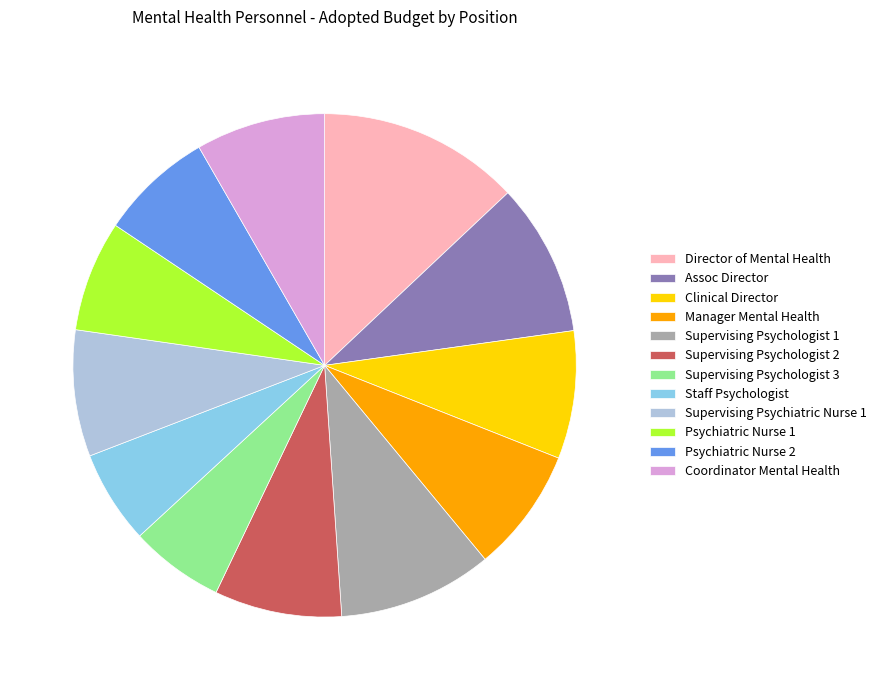

Does Psychiatric Nurse 1 represent more than half of the total?

No